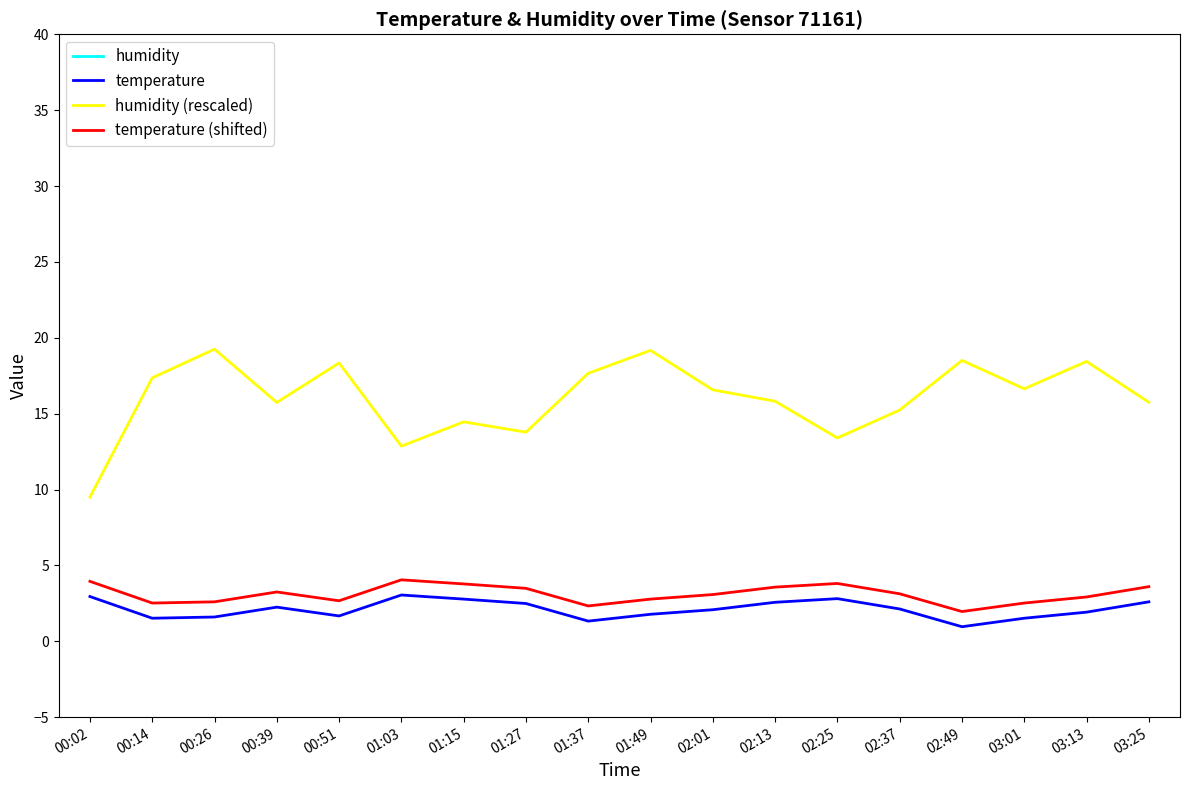

In temperature, how many points are higher than both neighbors (excluding endpoints)?

3